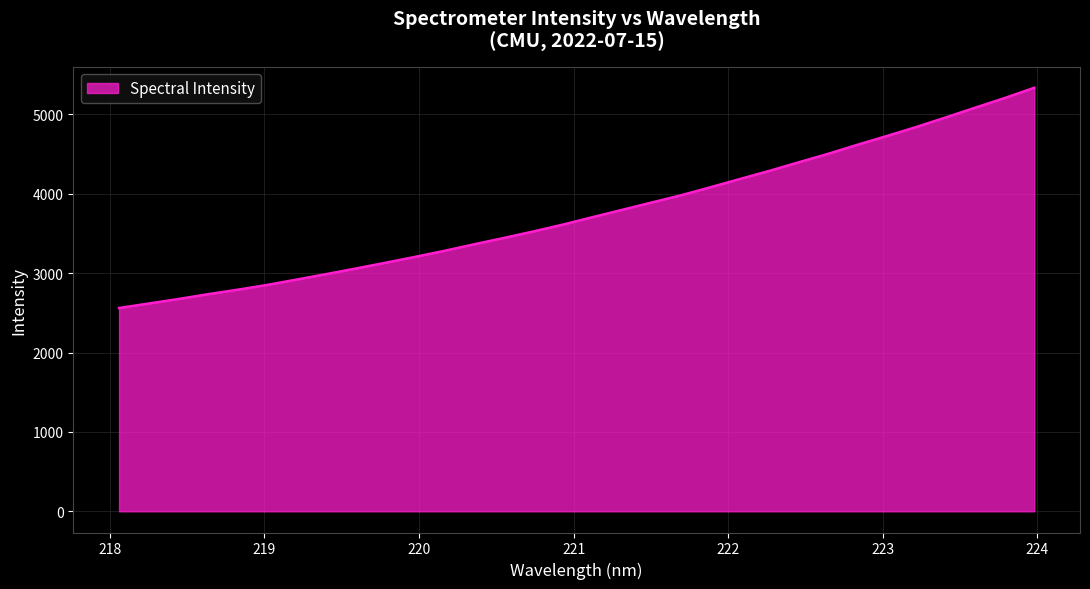

What is the difference between the maximum and minimum values?

2773.7